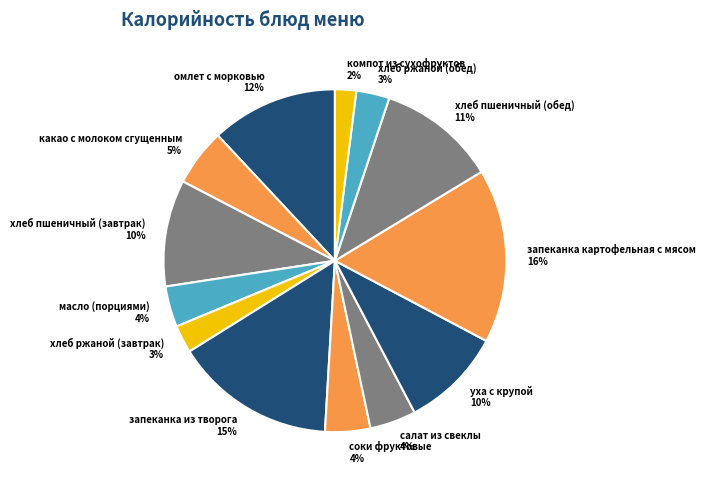

To the nearest percent, what is the difference between the салат из свеклы and компот из сухофруктов slice percentages?

2%